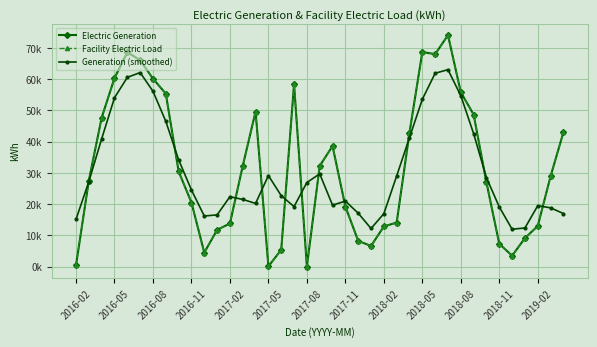

How many data points in Facility Electric Load are above 28887?

20